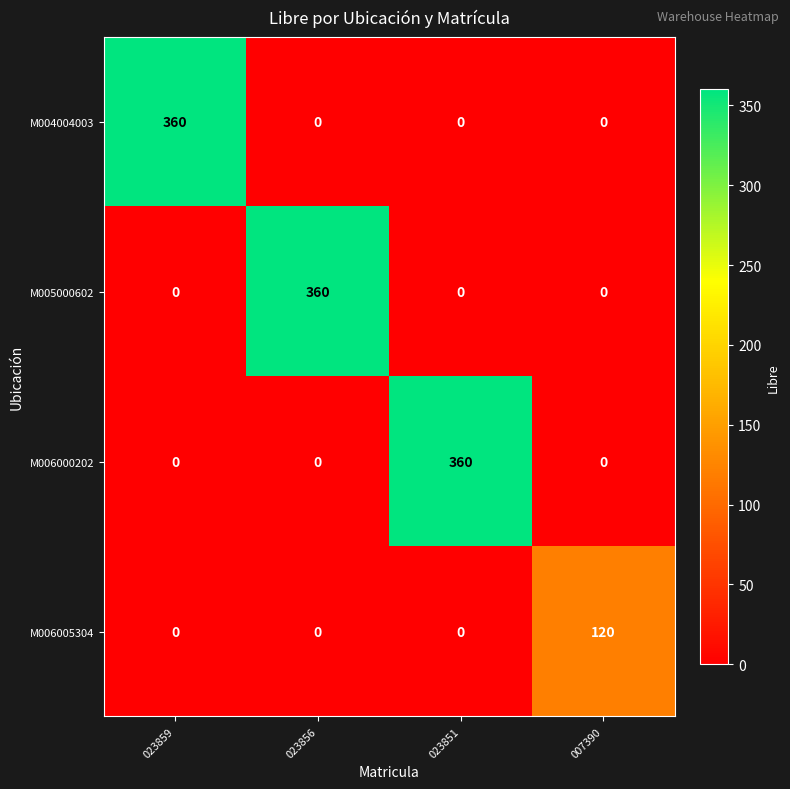

What is the spread (max minus min) of values at 023859?

360